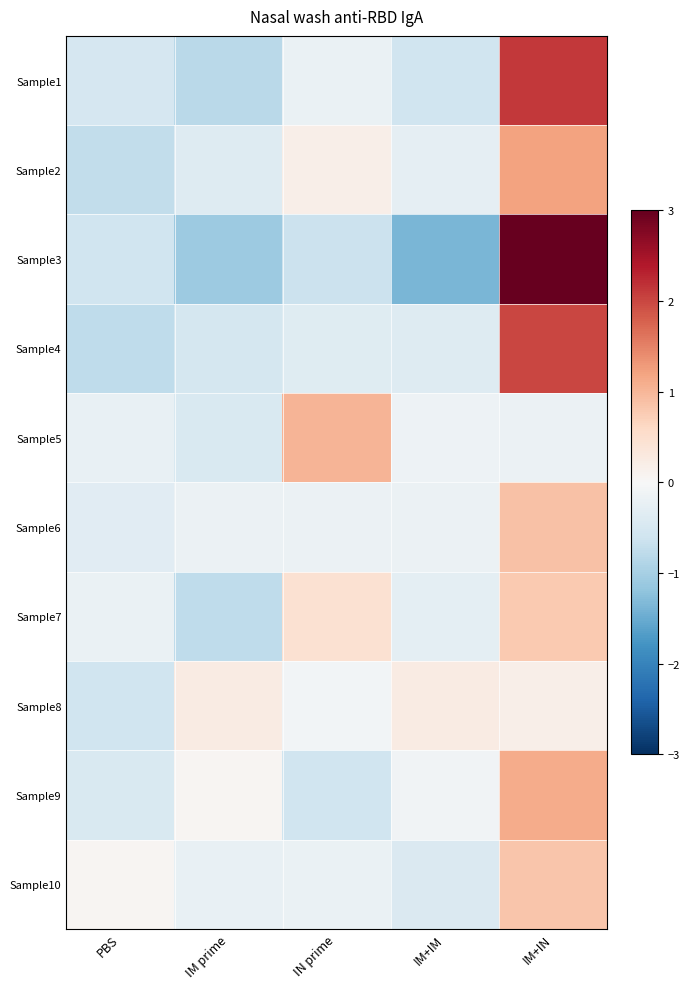

At which category is the sum across all series the highest?

IM+IN